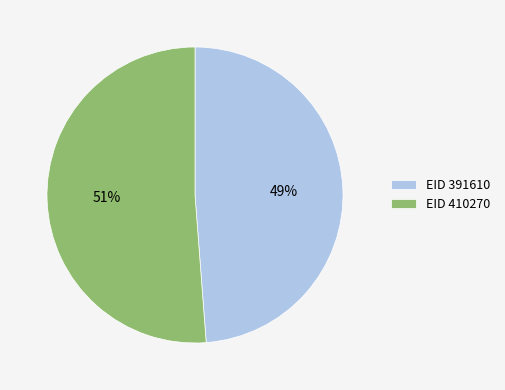

What is the largest slice in the pie chart?

EID 410270